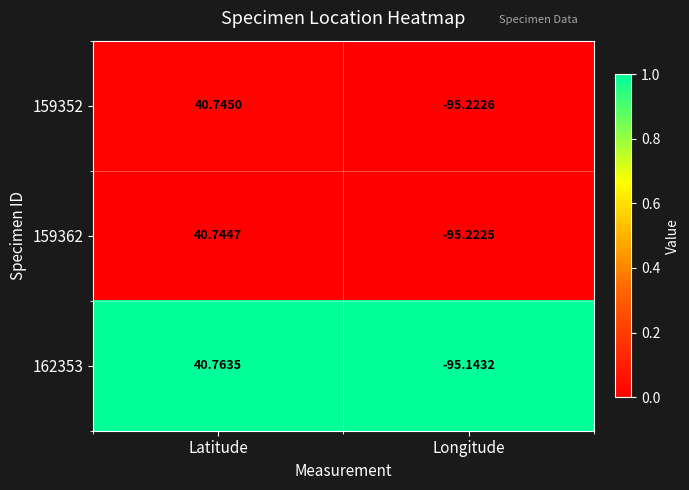

Where is 162353 nearest to the value -27?

Latitude